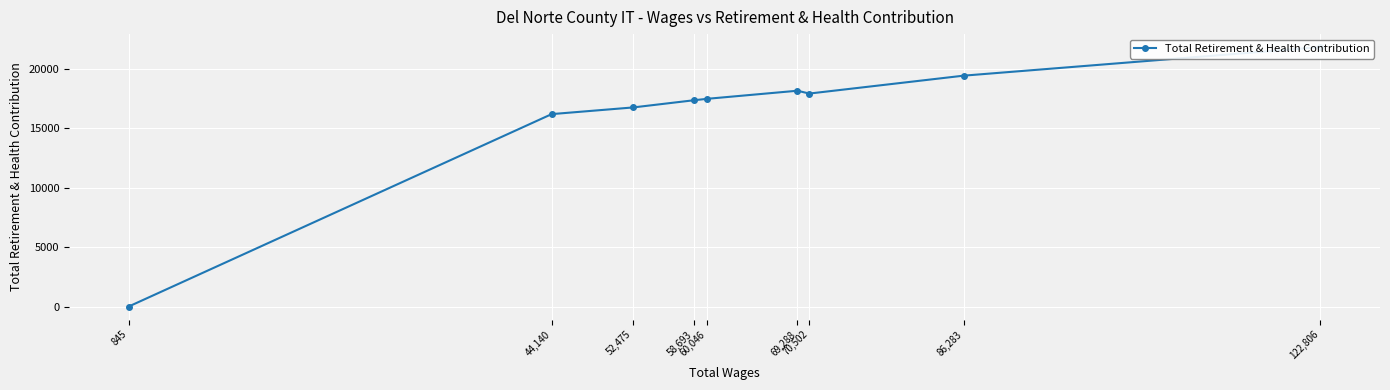

How many values exceed 17496?

4